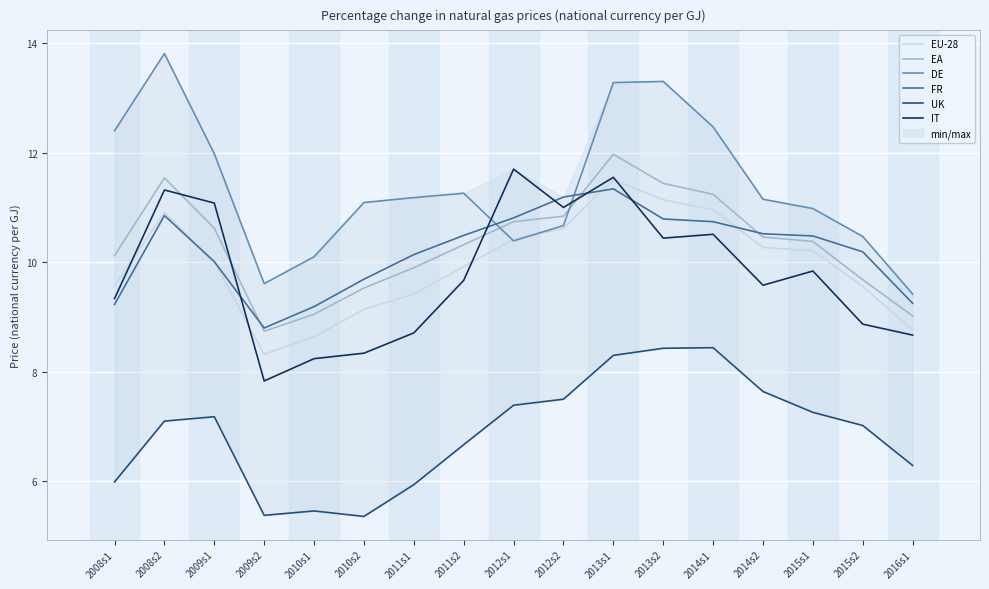

What is the label of the 10th point from the right?

2011s2